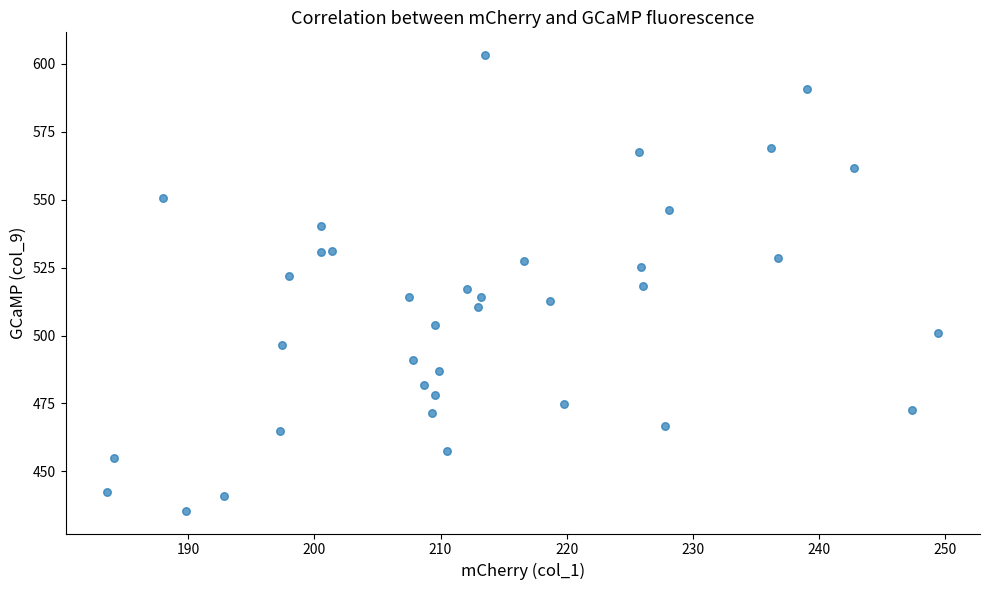

What is the range of Y values (max minus min)?

167.8